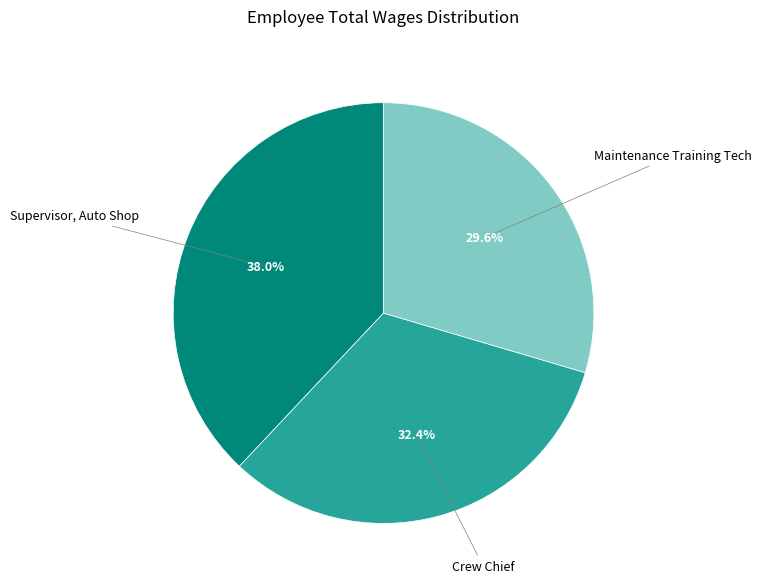

Which slice is the smallest?

Maintenance Training Tech